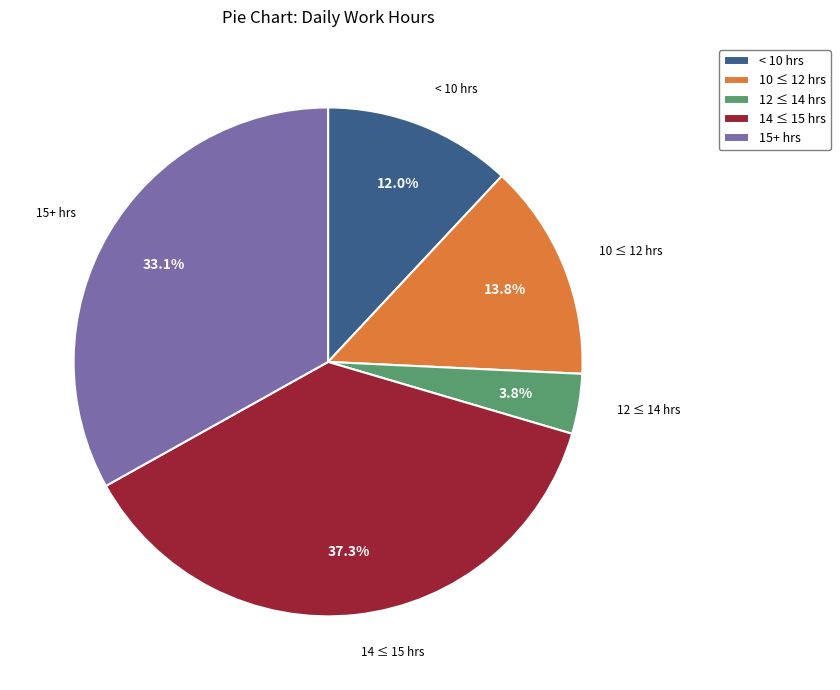

Is the sum of 14 ≤ 15 hrs and 15+ hrs greater than half?

Yes